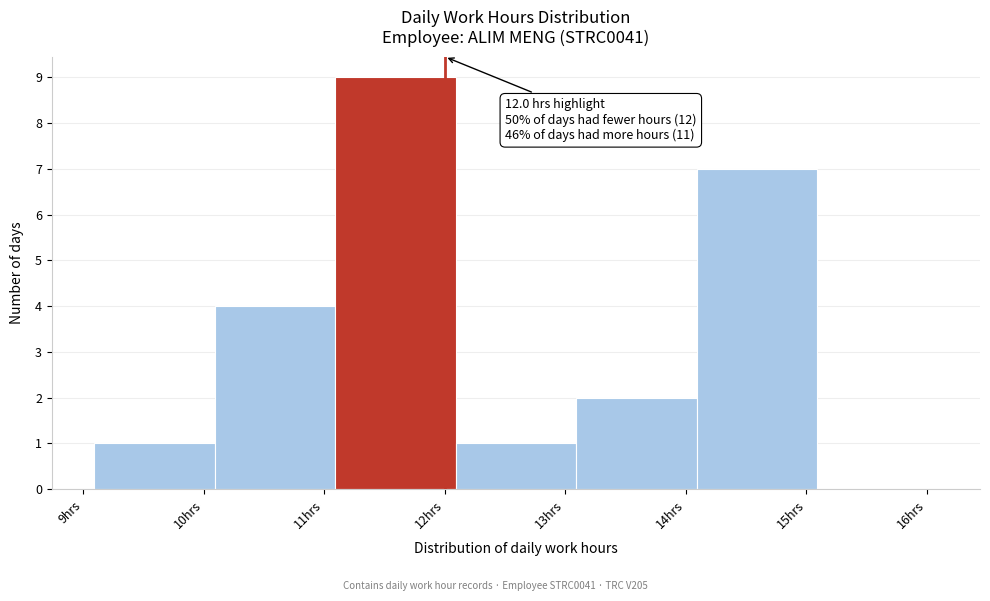

Which range on the x-axis has the tallest bar?

11.09 to 12.09